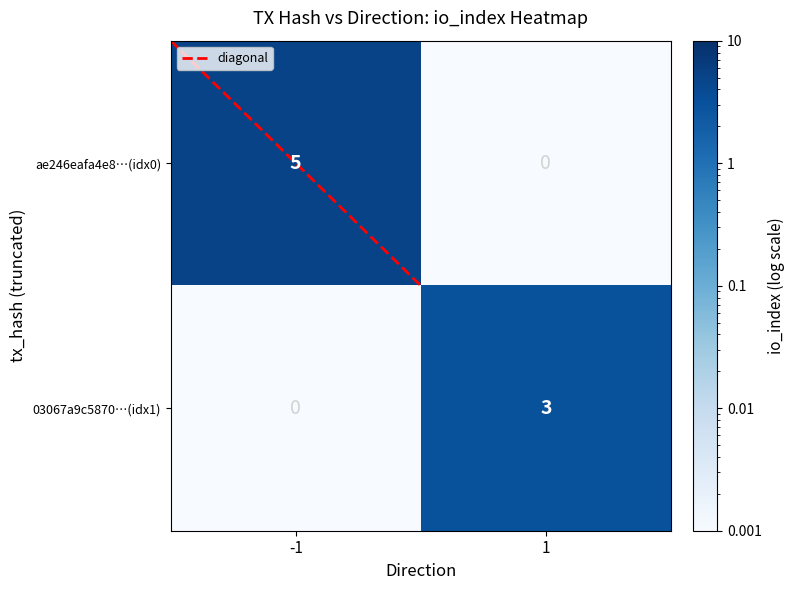

Which series has the largest range (max minus min)?

ae246eafa4e8…(idx0)